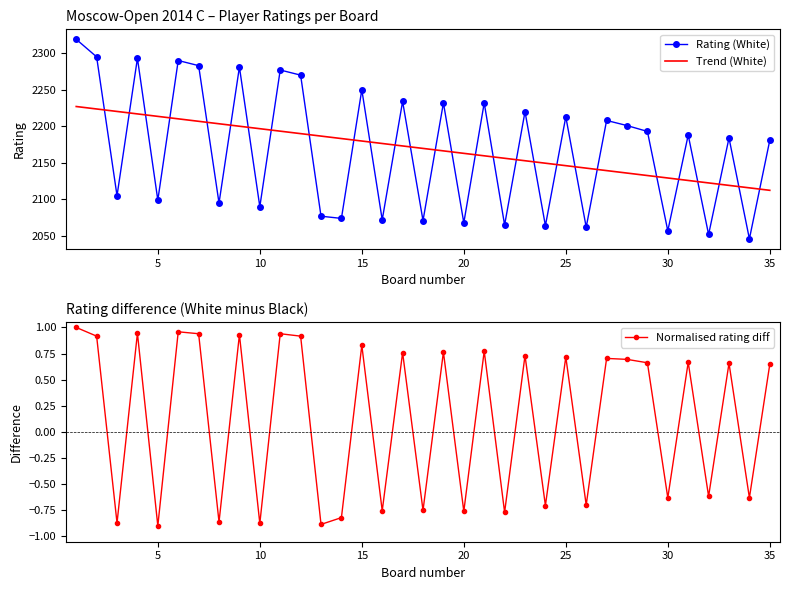

True or false: Normalised rating diff has more than 2 points higher than both neighbors.

True